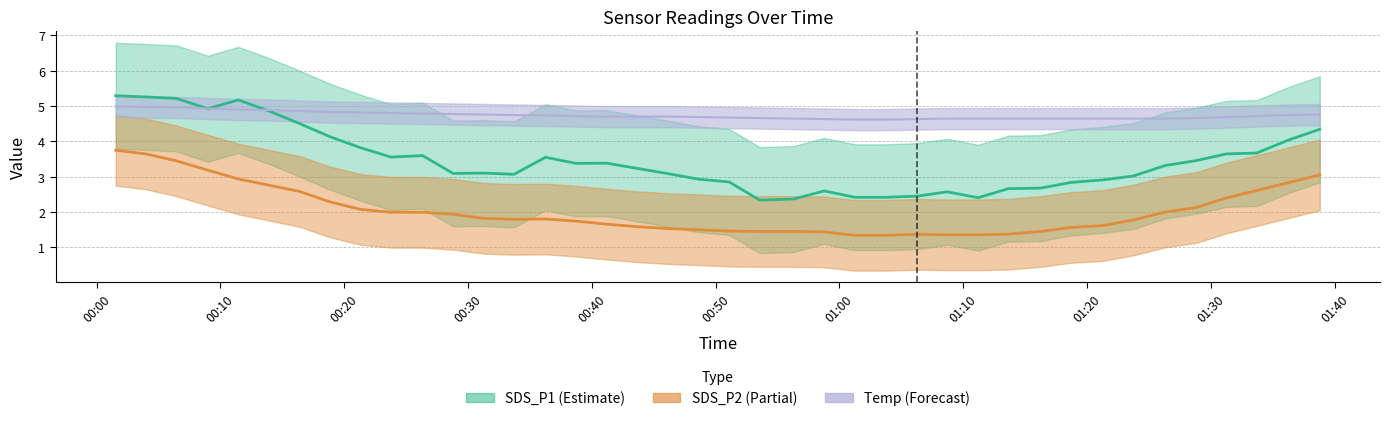

Which category has the lowest value across all series?

2023/03/07 01:08:43